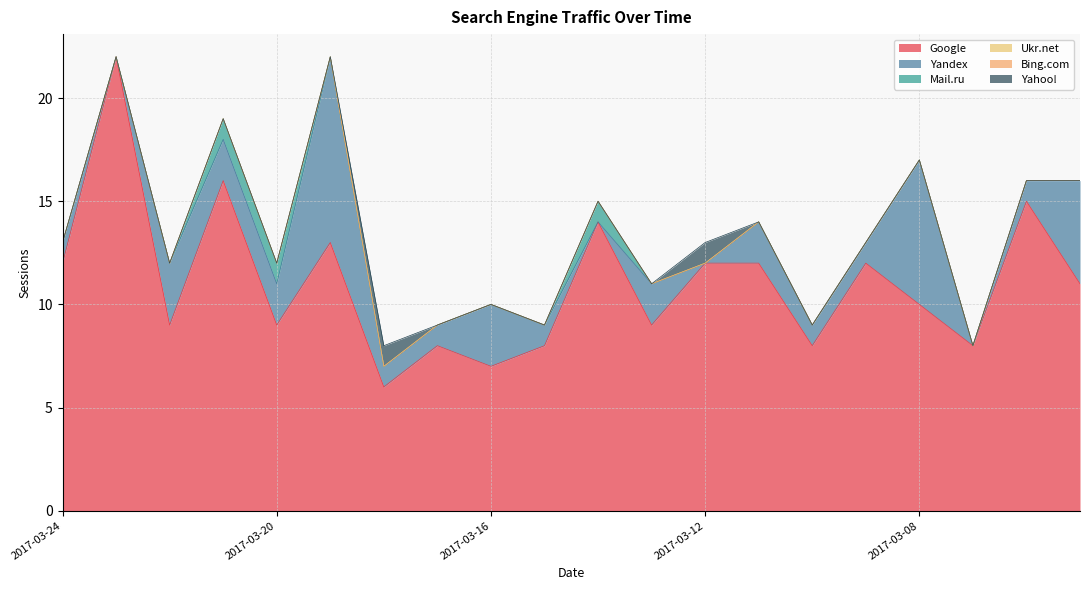

True or false: Mail.ru has a value of 1 at 2017-03-17.

False